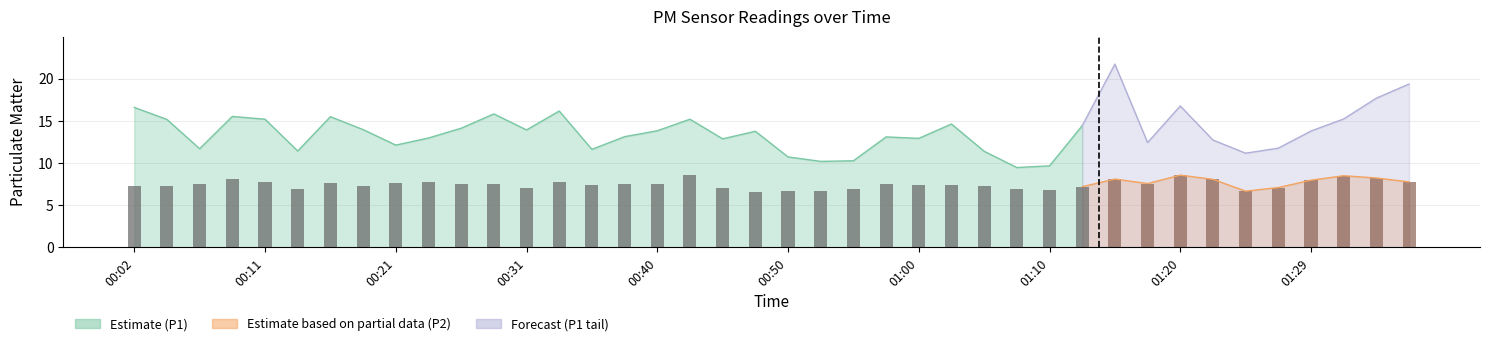

What is the difference between the second highest and second lowest values in the P1 series?

9.7